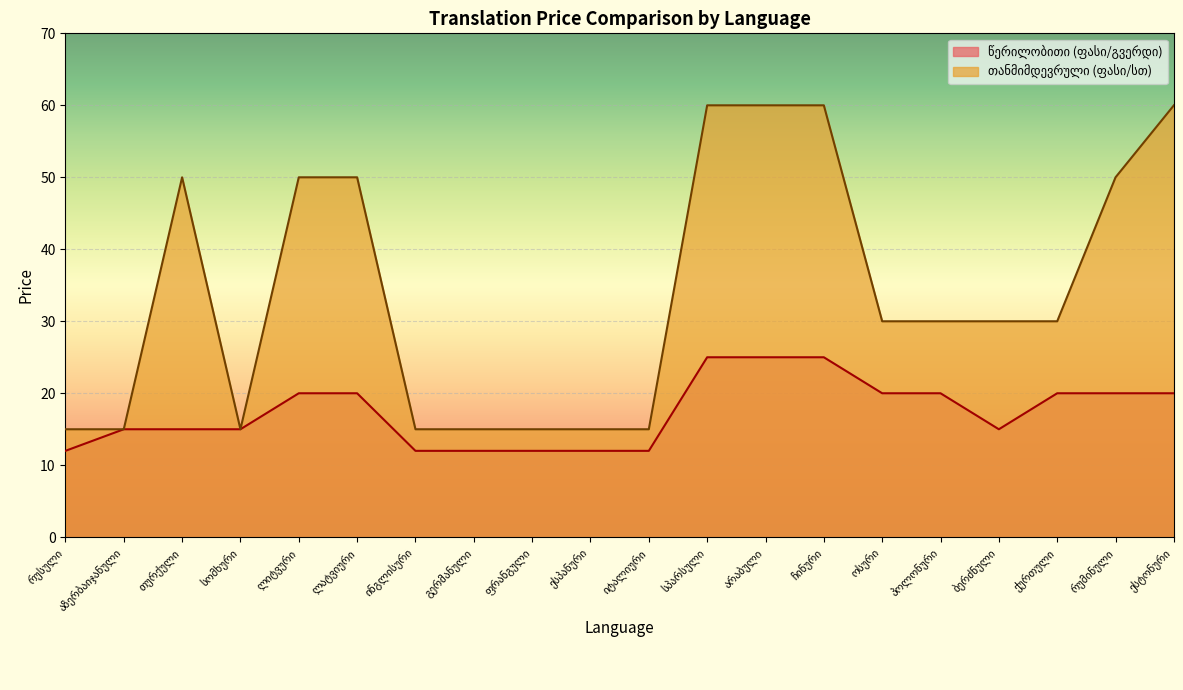

Where is თანმიმდევრული (ფასი/სთ) nearest to the value 37?

ოსური